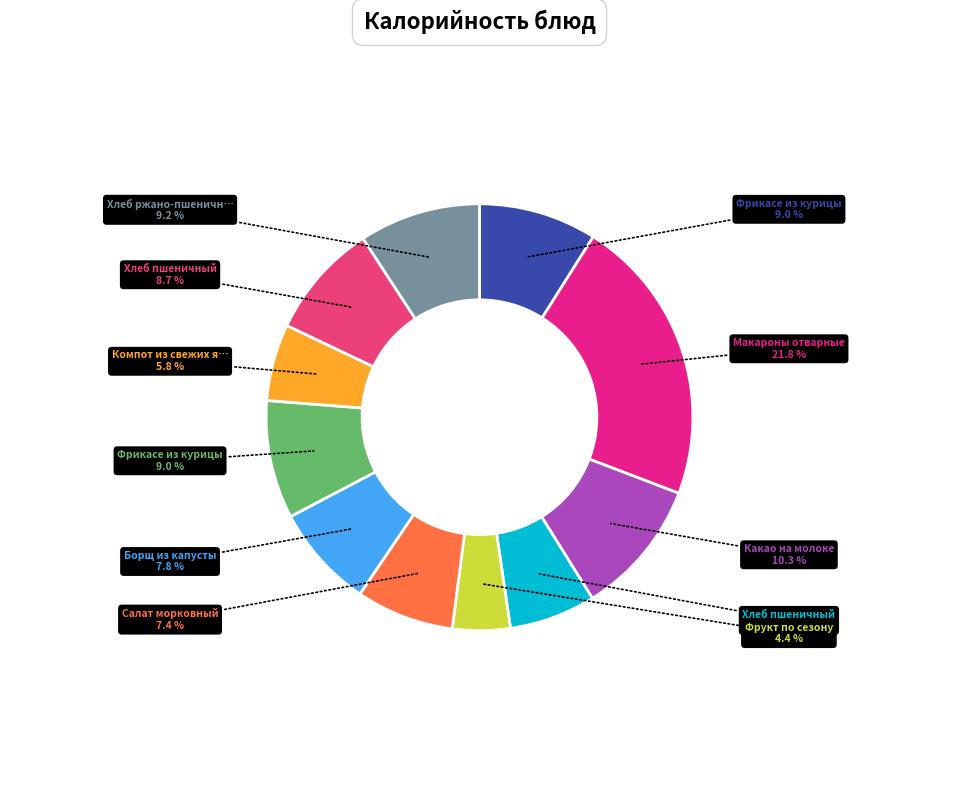

How many slices are in this pie chart?

11